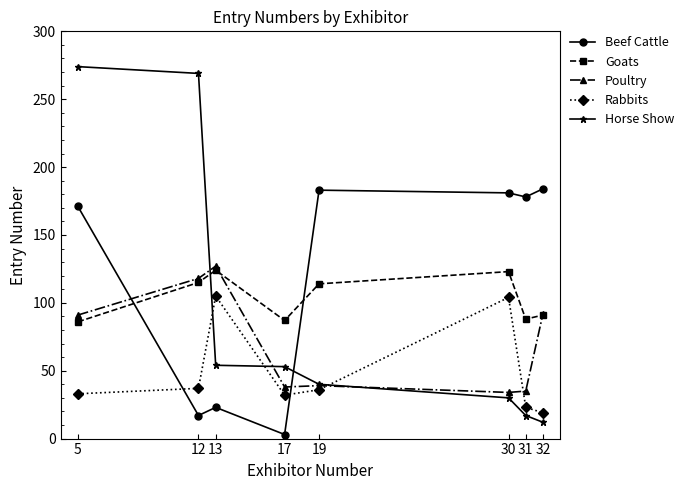

At 13, list the series in order from largest to smallest.

Poultry, Goats, Rabbits, Horse Show, Beef Cattle